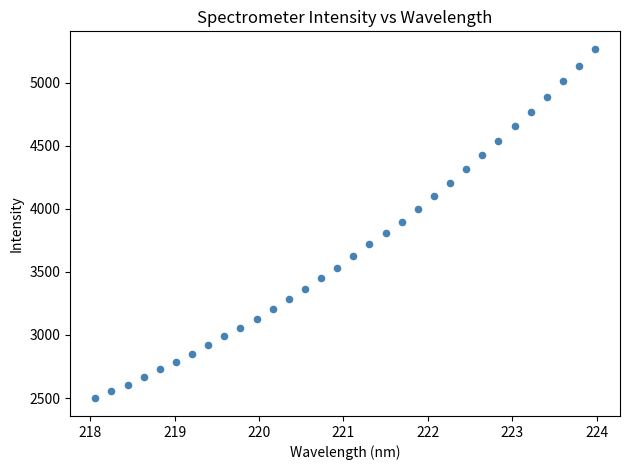

What is the range of X values (max minus min)?

5.9